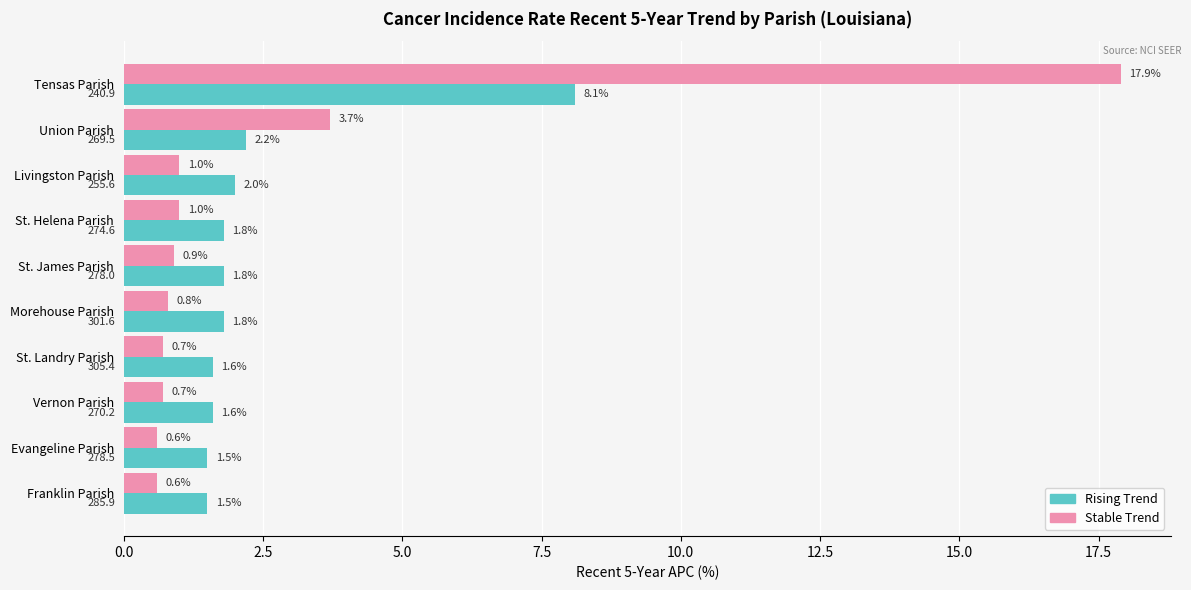

What is the total value across all series at Evangeline Parish?

2.1